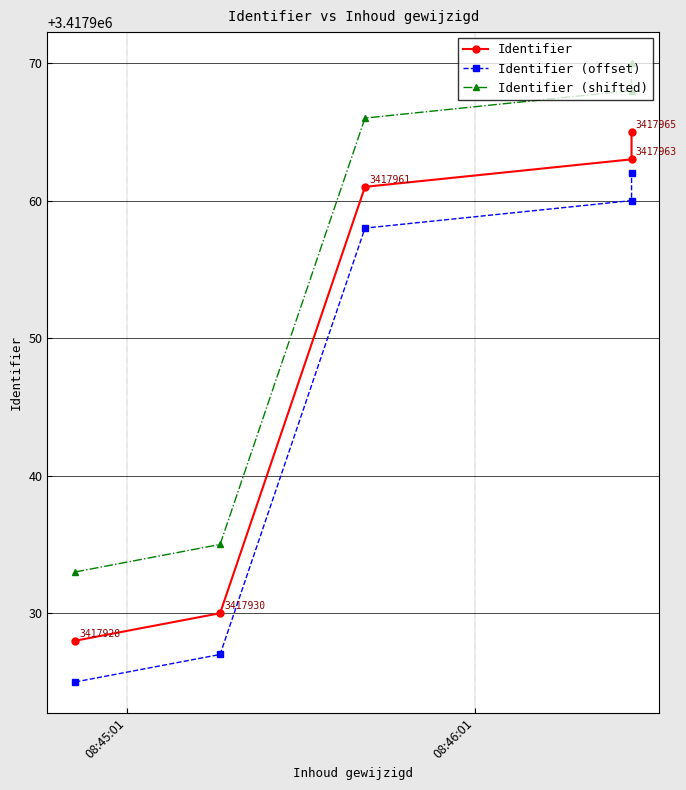

Reading left to right, extract all data points from this chart.

Identifier: 3417928	3417930	3417961	3417963	3417965
Identifier (offset): 3417925	3417927	3417958	3417960	3417962
Identifier (shifted): 3417933	3417935	3417966	3417968	3417970